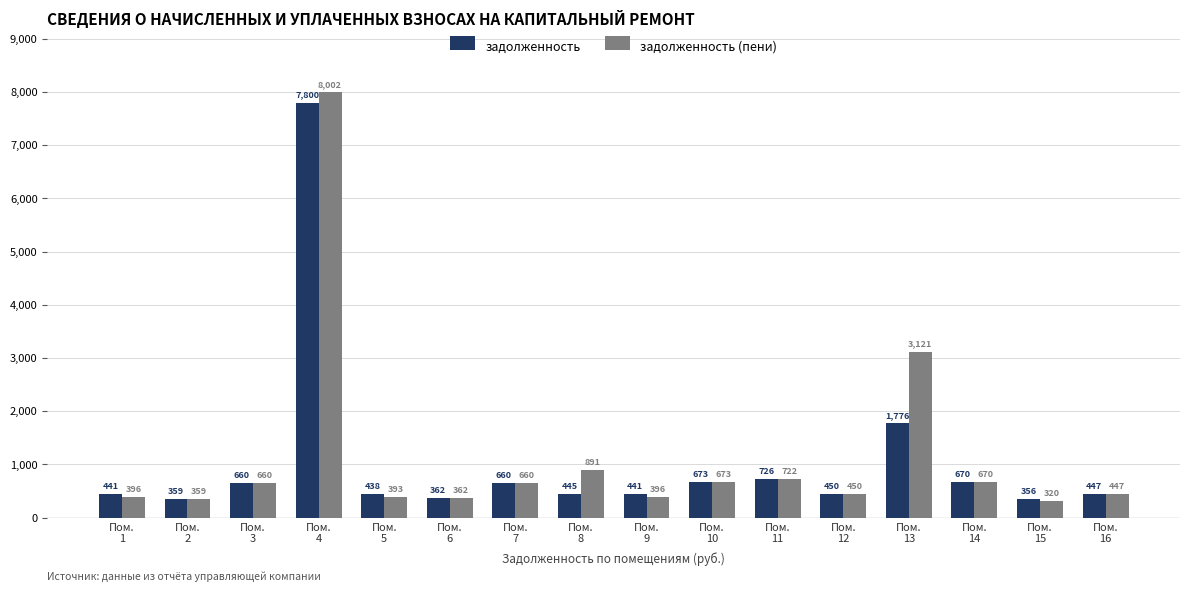

At which label is задолженность closest to 4078?

Пом.
13